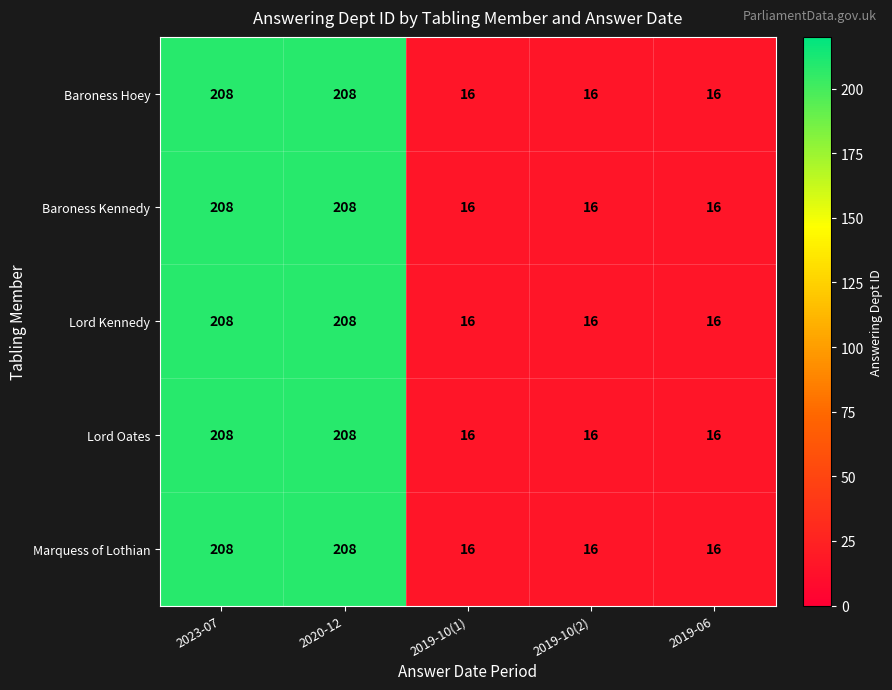

What is the highest value of the Baroness Kennedy series?

208